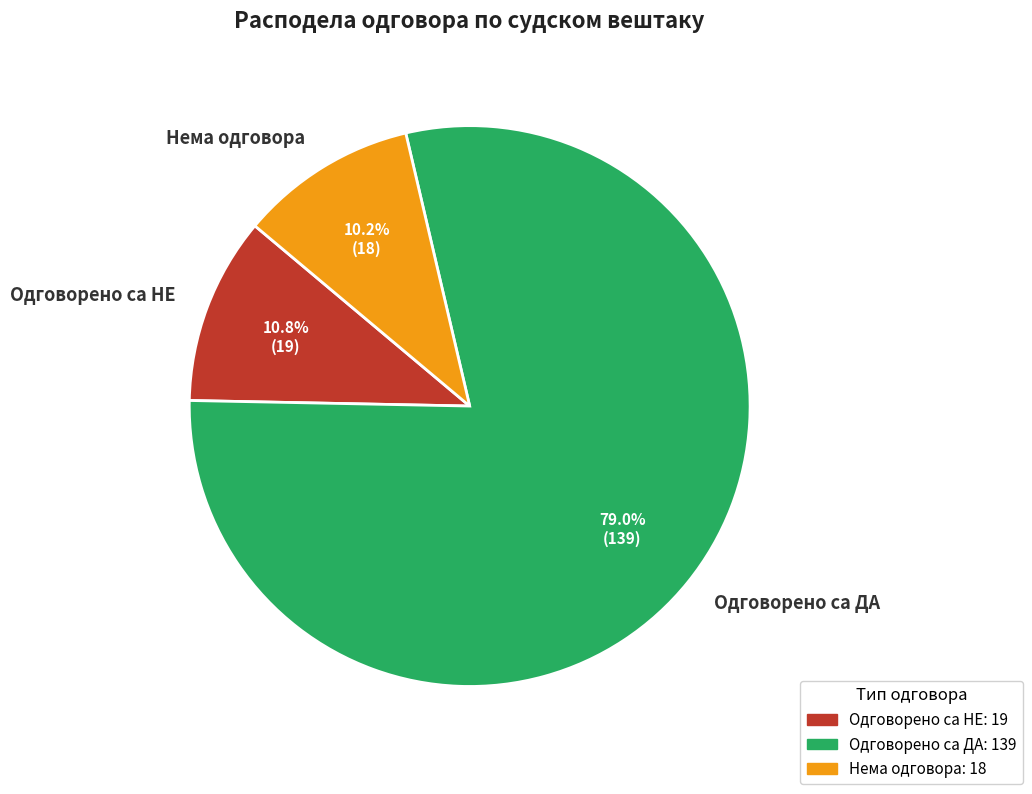

Which category accounts for the majority?

Одговорено са ДА